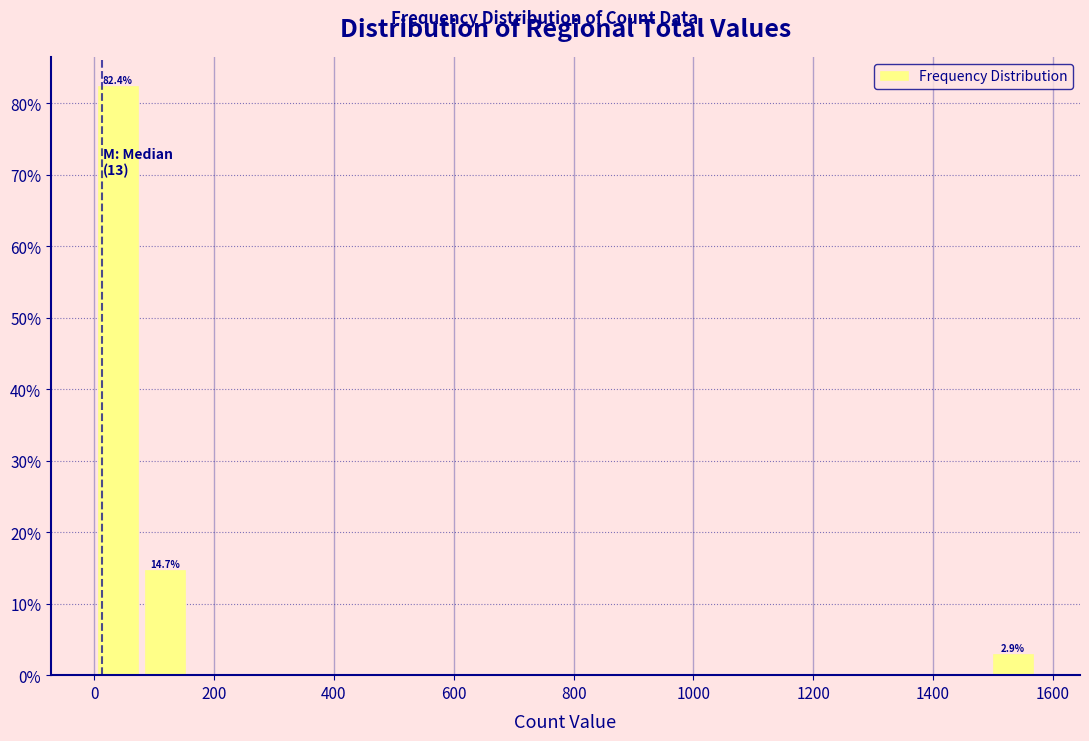

Around what value on the x-axis is the tallest bar? Give the approximate position of its centre, as read against the axis.

40